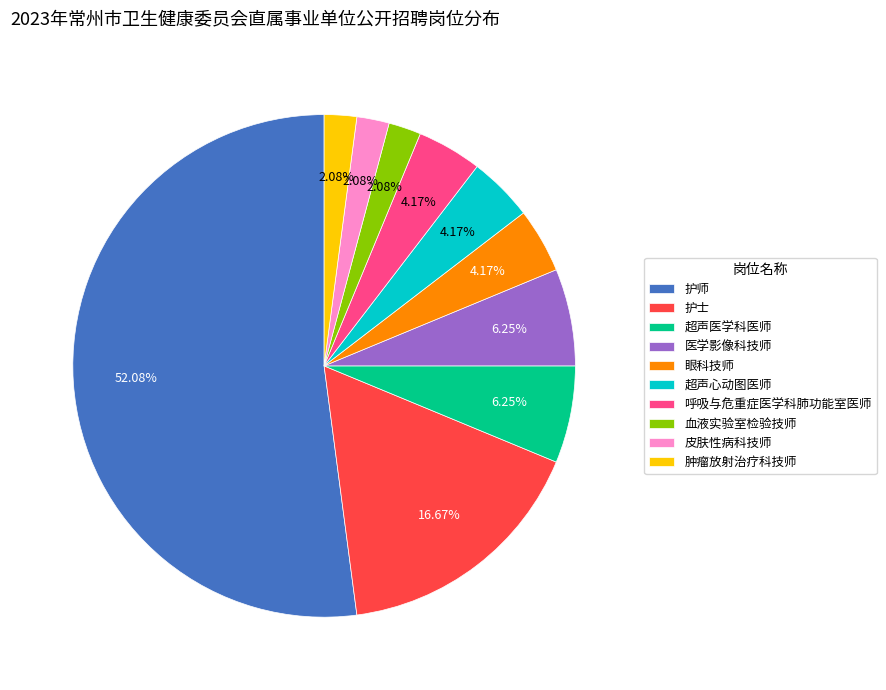

How many segments does this pie chart have?

10